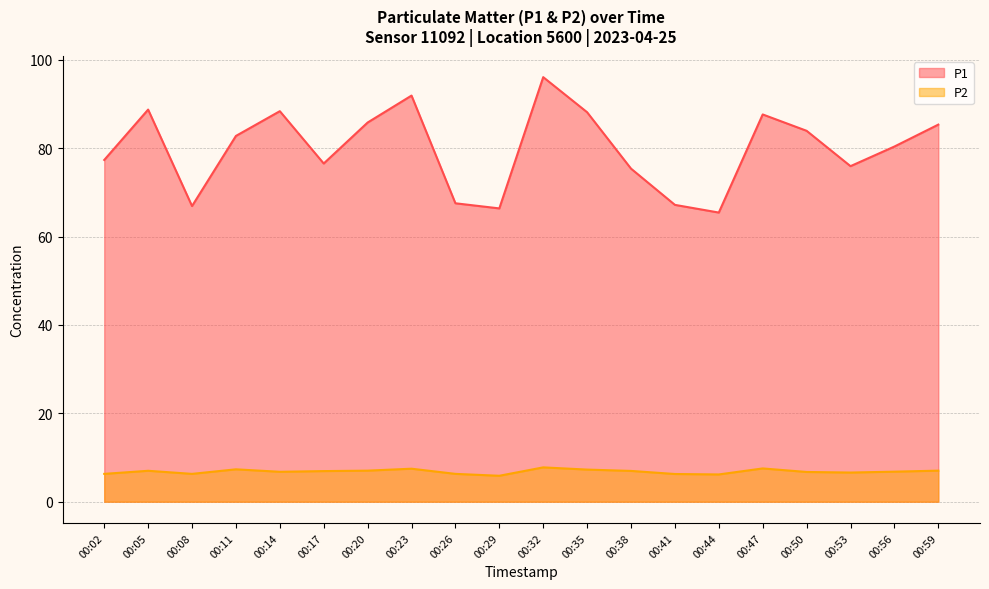

Where is the first local maximum for P1?

00:05